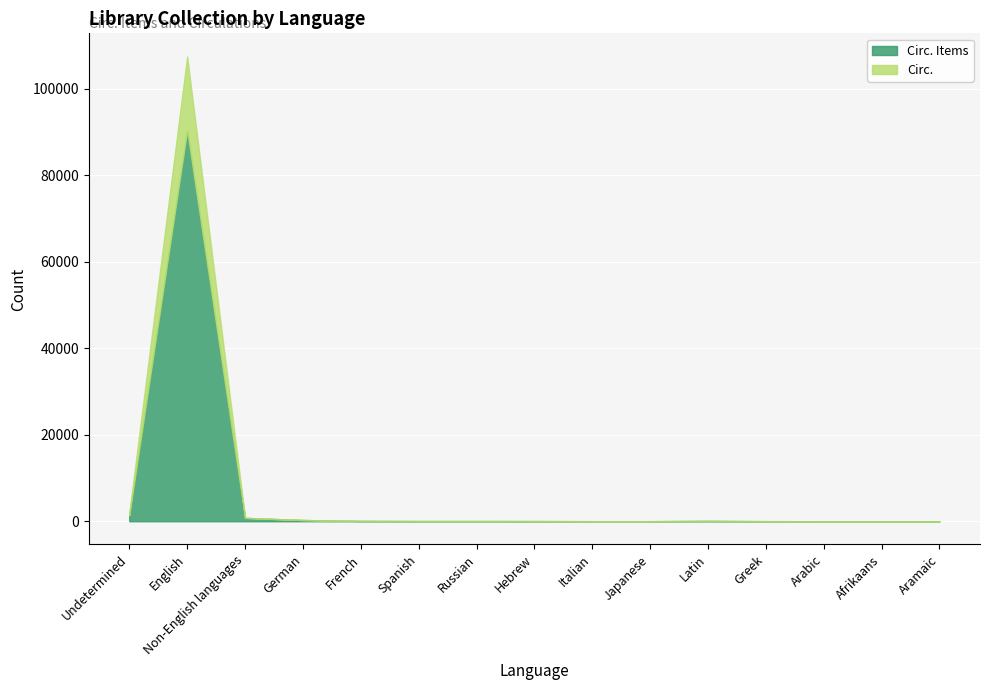

Does the chart display data point markers on the line(s)?

No